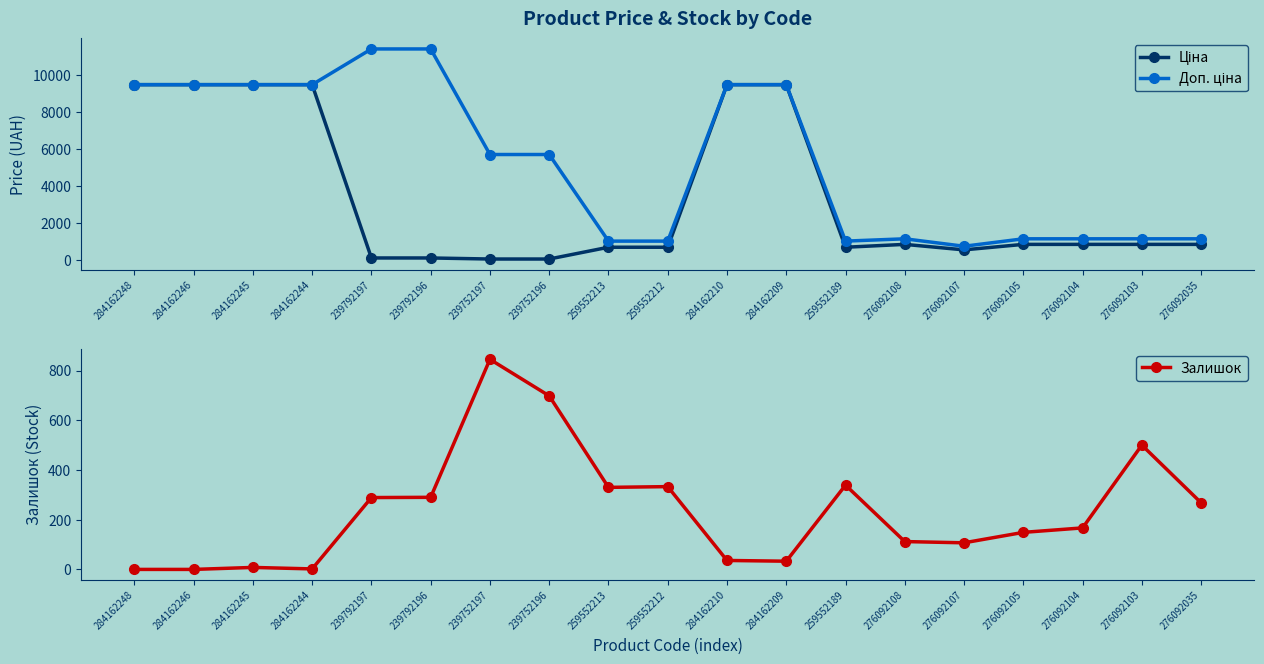

How many lines are shown in the chart?

3